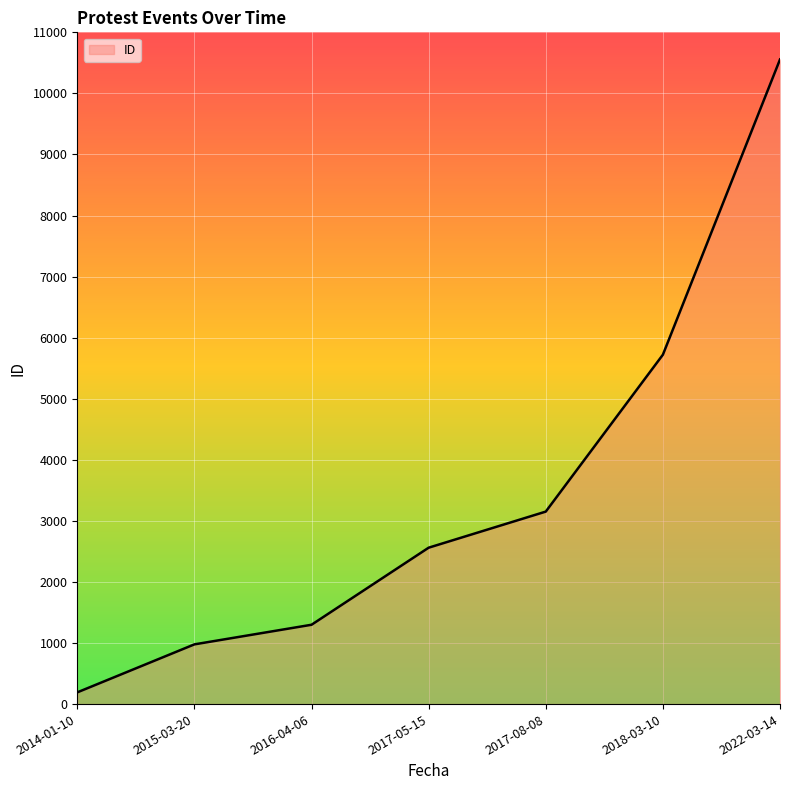

What value does the data have at 2015-03-20, to the nearest 50?

1000